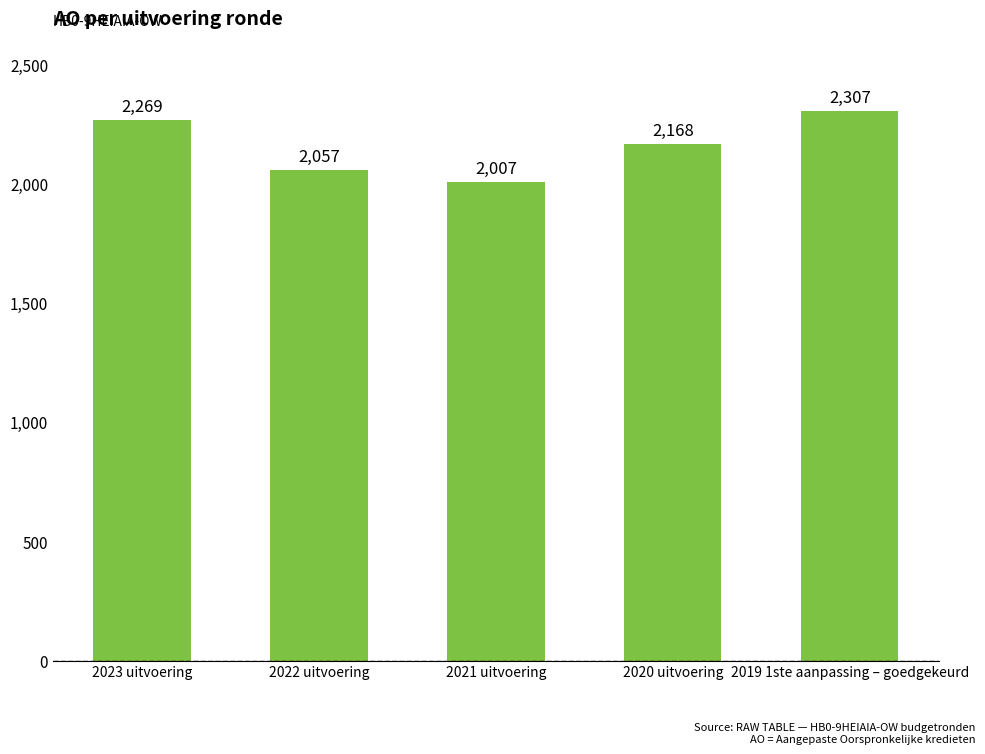

List the labels in order of value, largest first.

2019 1ste aanpassing – goedgekeurd, 2023 uitvoering, 2020 uitvoering, 2022 uitvoering, 2021 uitvoering